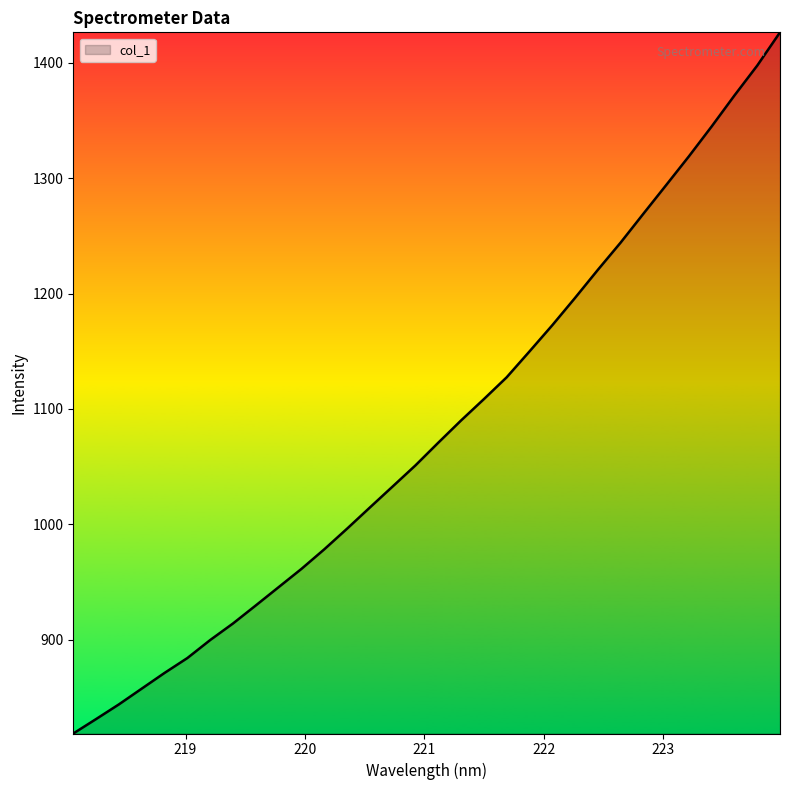

What is the difference between the maximum and minimum values?

607.6